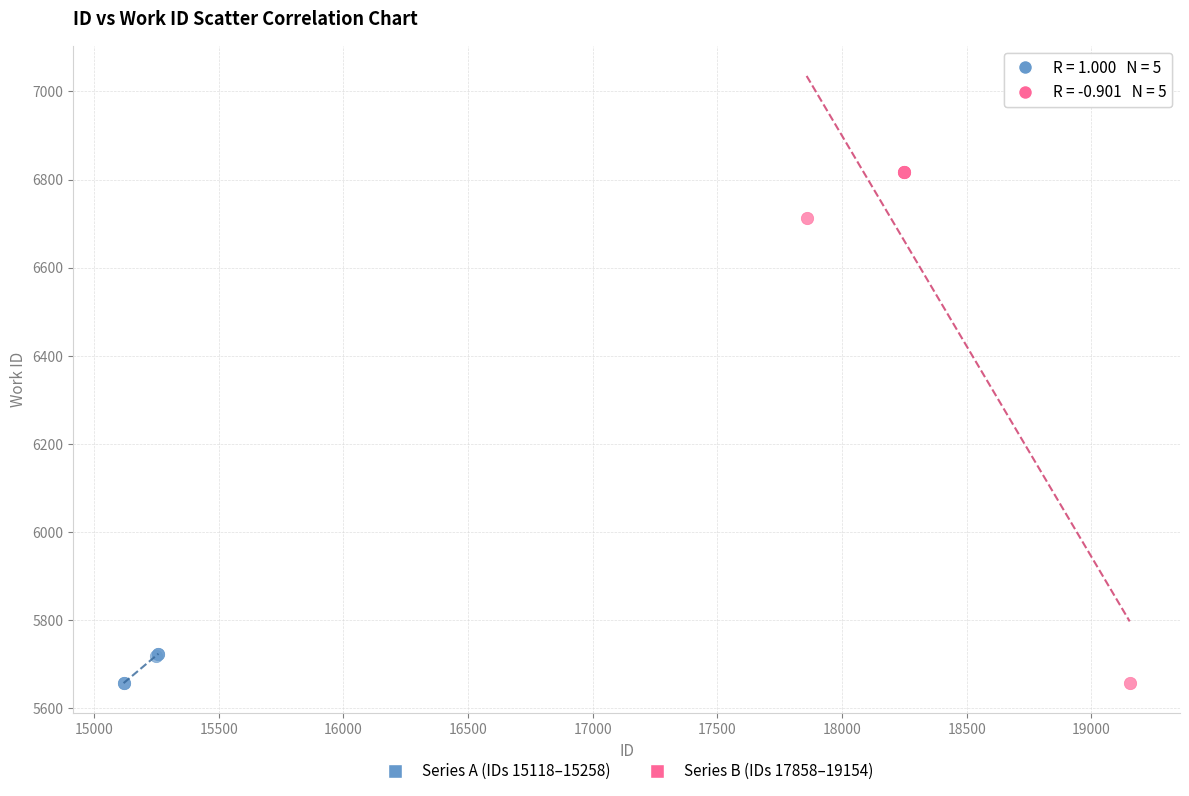

Which series contains the highest Y value?

Series B (IDs 17858–19154)